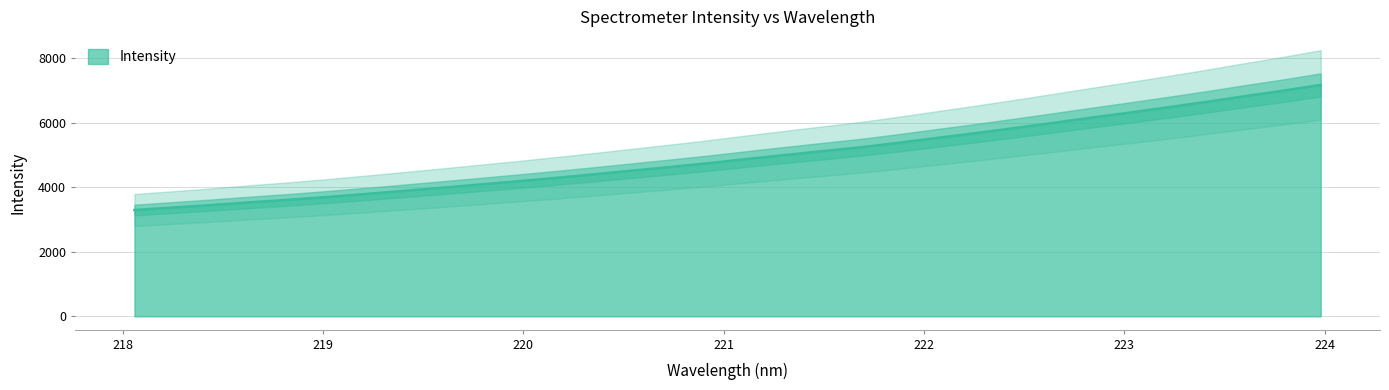

What is the smallest value displayed?

3293.6